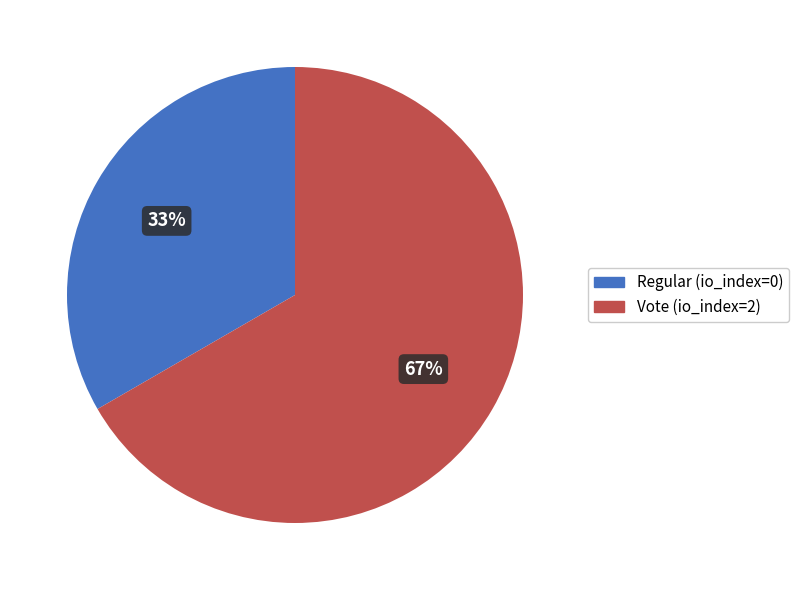

To the nearest percent, what is the combined percentage of Vote (io_index=2) and Regular (io_index=0)?

100%